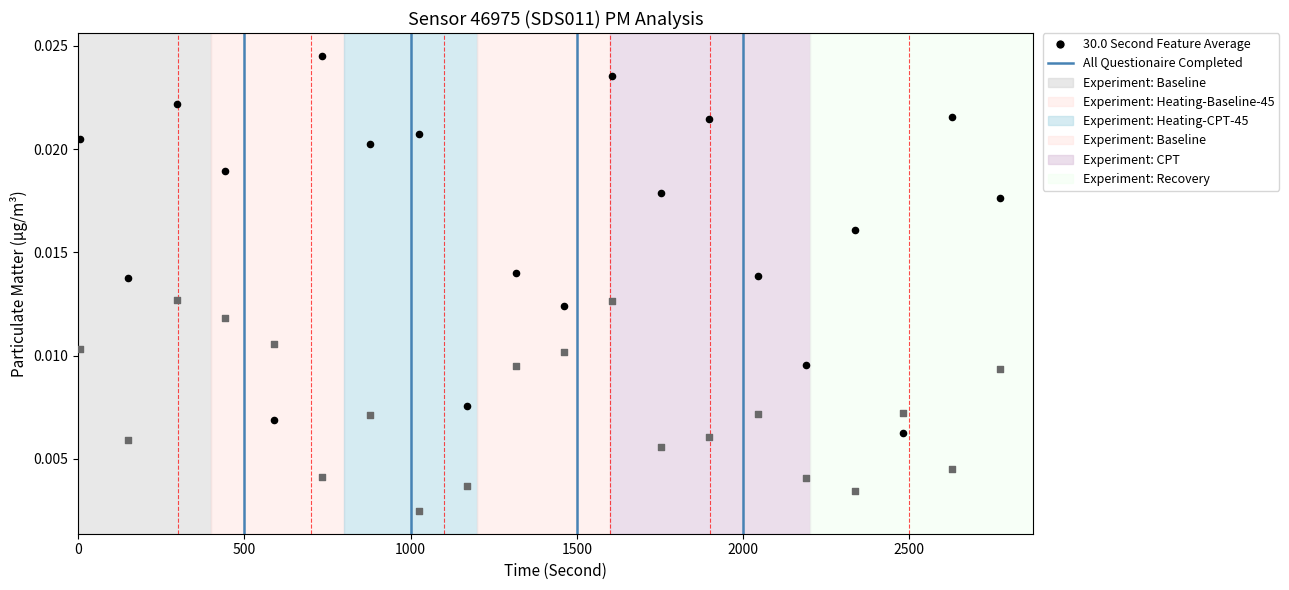

Across all data points, what is the range of X values (max minus min)?

2768.0